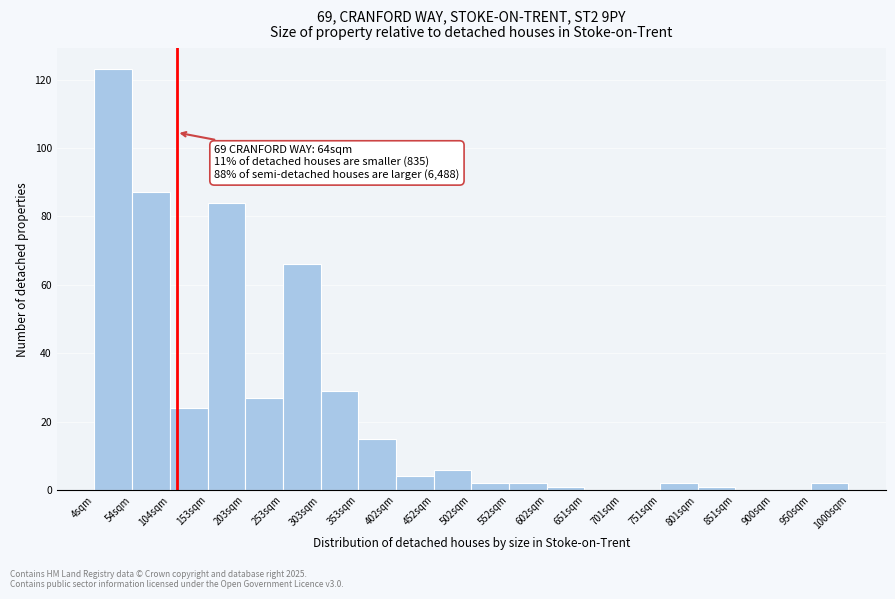

Which range on the x-axis has the tallest bar?

5 to 55